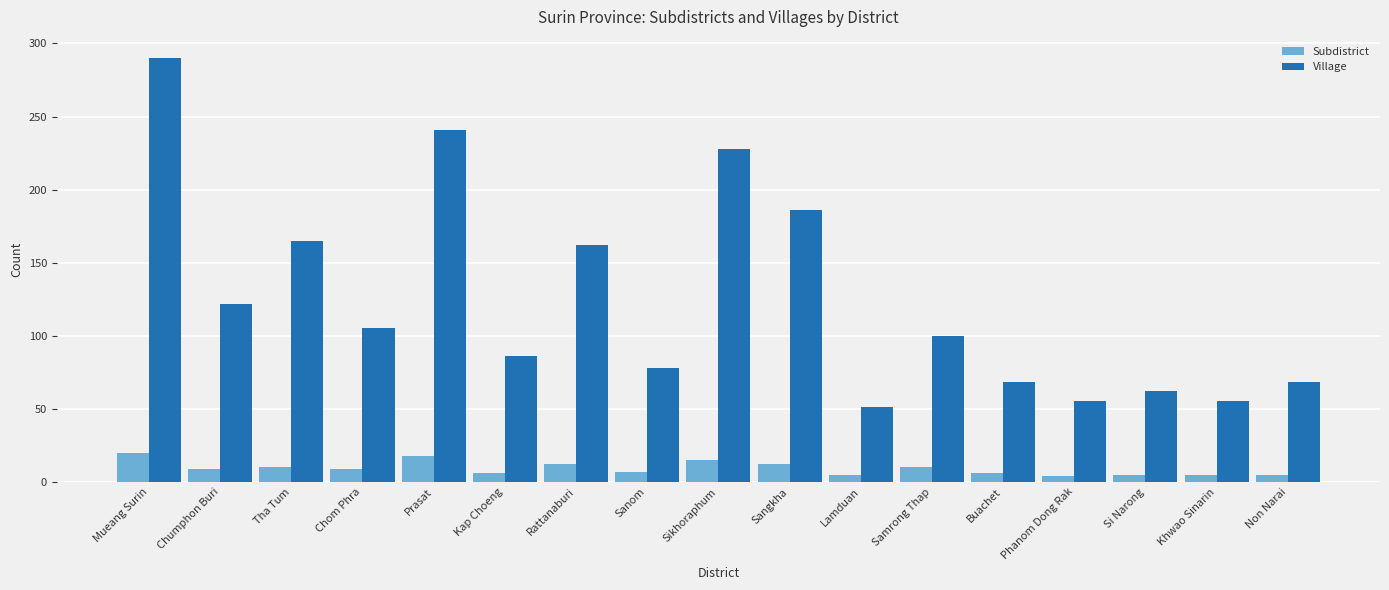

What is the greatest value displayed?

290